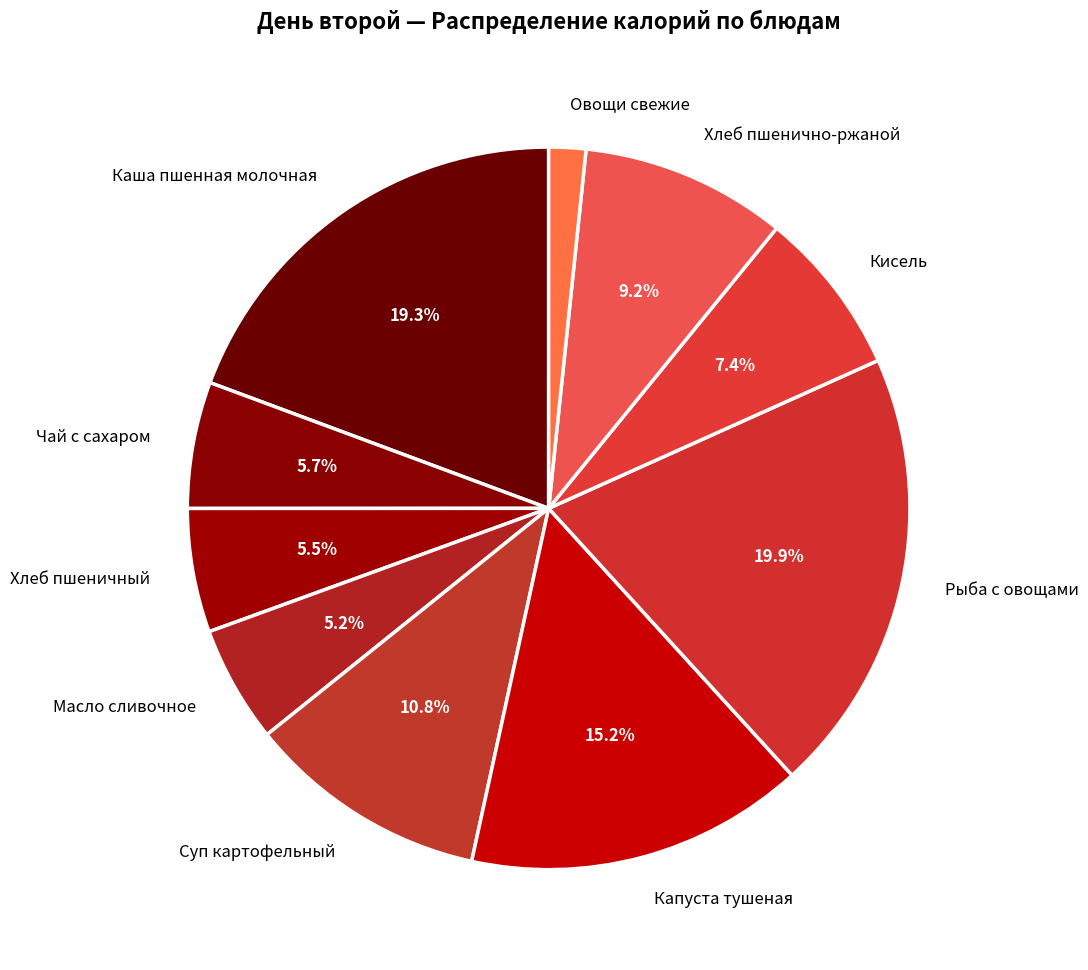

Is Овощи свежие the majority of the pie?

No